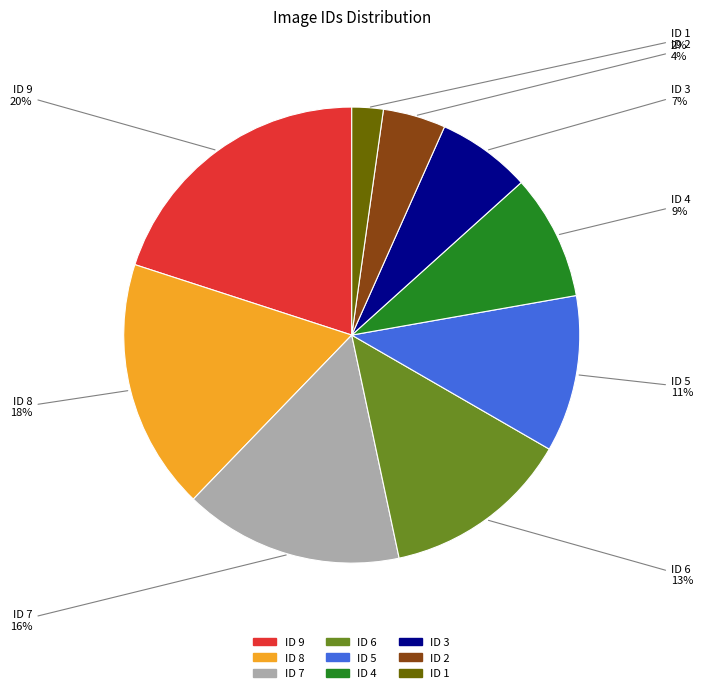

To the nearest percent, what percentage of the pie is ID 1?

2%